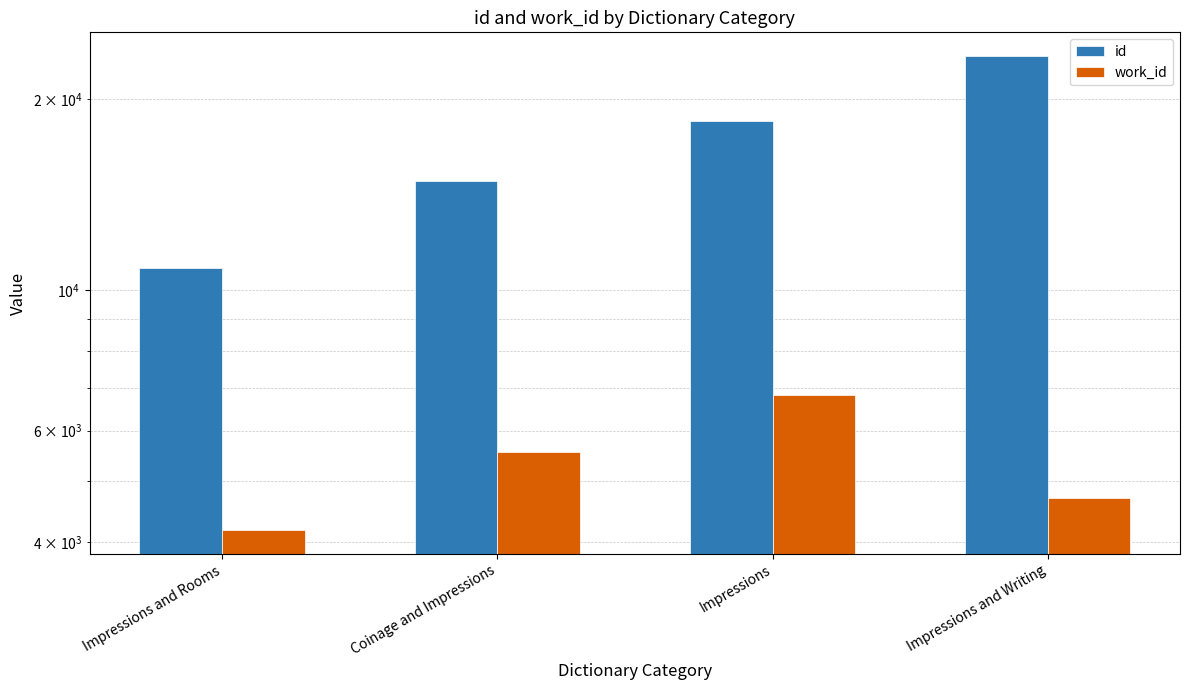

Reading right to left, list all the values displayed in this chart.

id: 23384	18439	14852	10848
work_id: 4702	6833	5559	4178